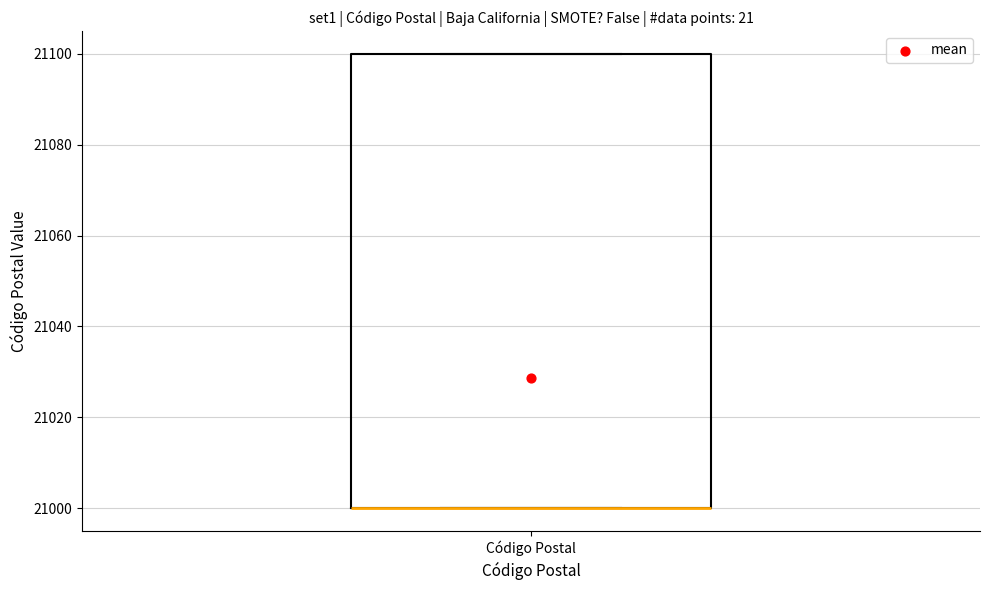

Where is the upper edge of the box for Código Postal on the y-axis? The values are not printed on the chart, so give them approximately, as read against the axis.

21100